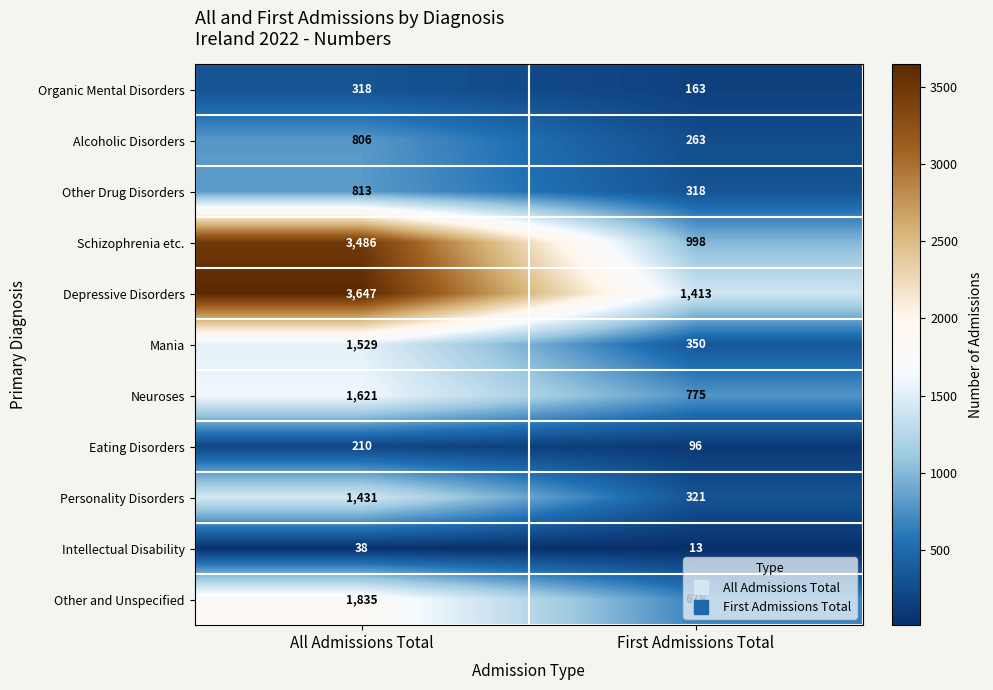

Which series has the largest total across all categories?

Depressive Disorders